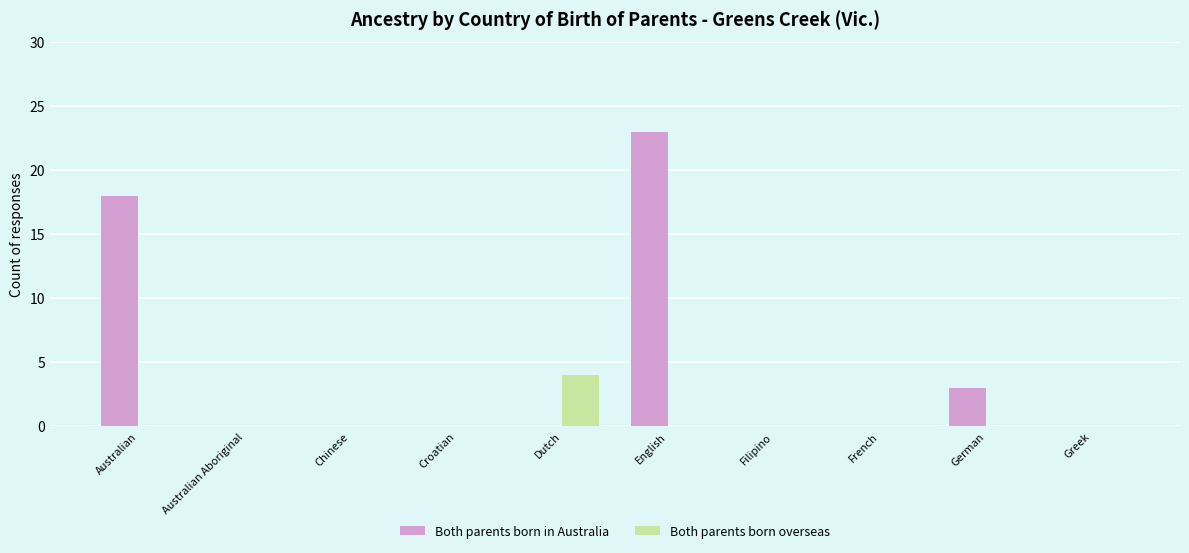

The Both parents born in Australia series shows 0 at French. True or false?

True